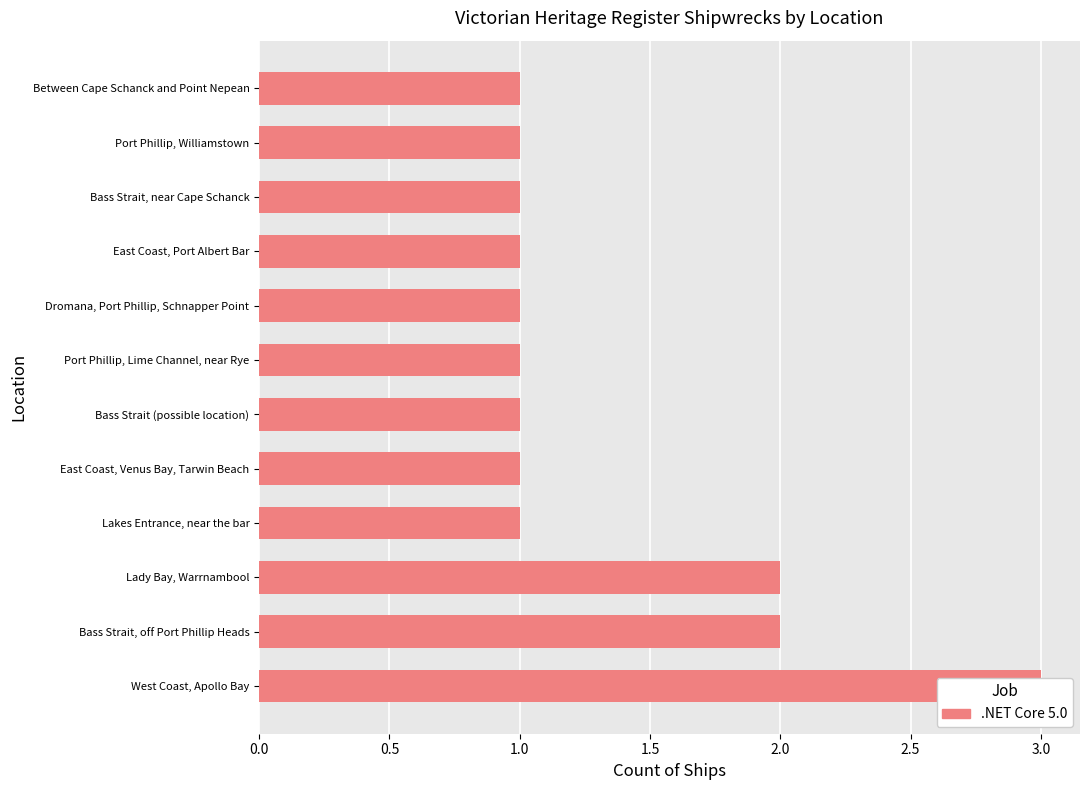

What position from the left is East Coast, Venus Bay, Tarwin Beach?

5